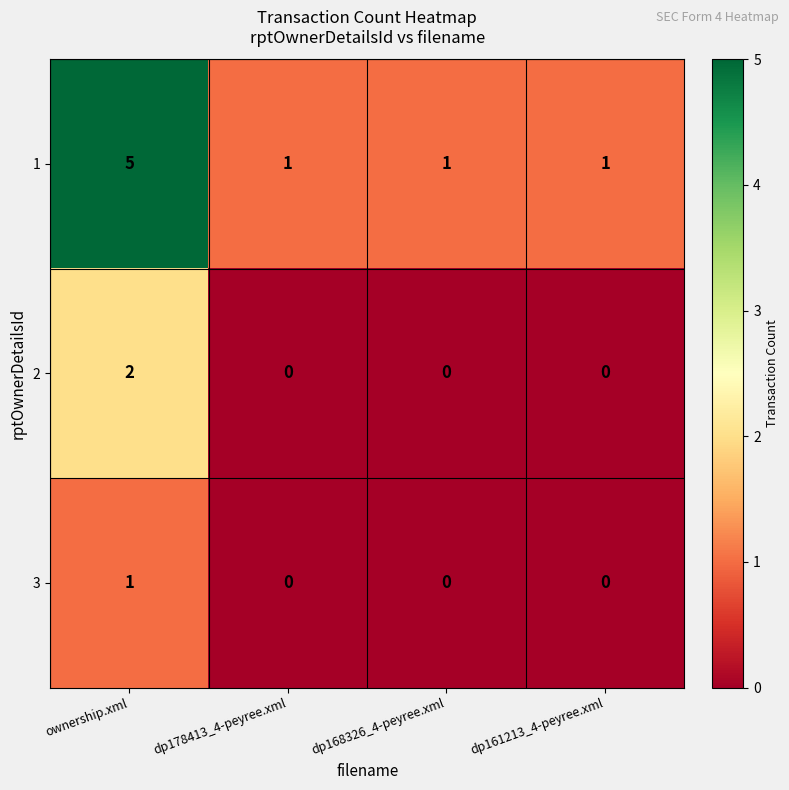

The value of 3 at dp178413_4-peyree.xml is -1. True or false?

False